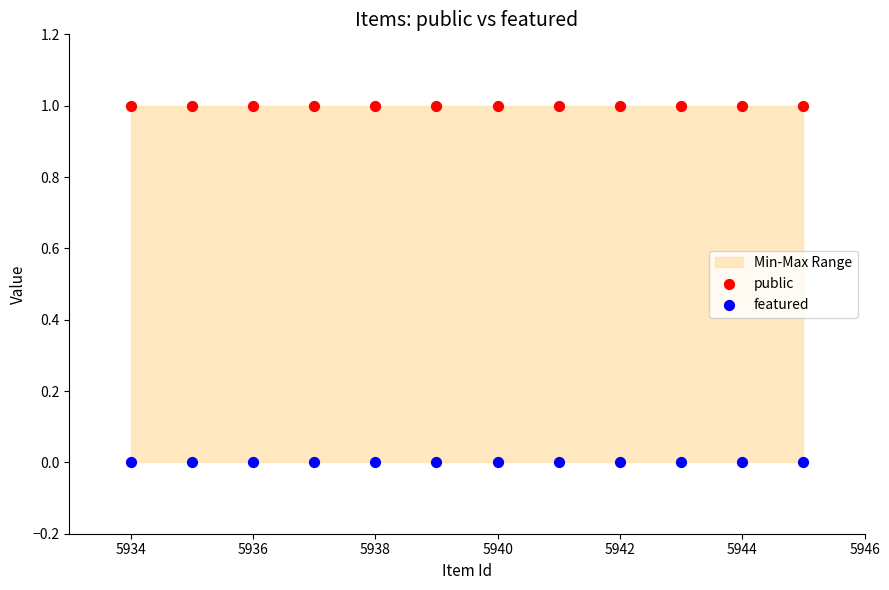

Which series reaches the maximum Y coordinate?

public